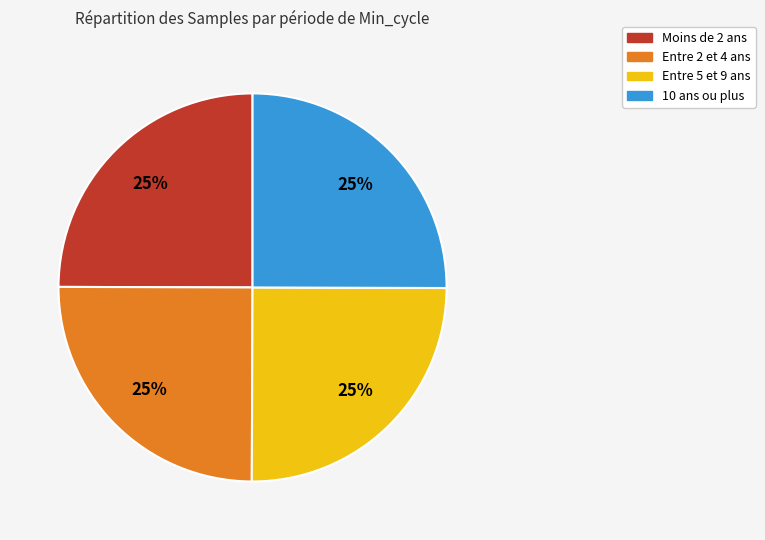

Approximately how many times larger is the value at Entre 2 et 4 ans compared to Entre 5 et 9 ans?

1.0